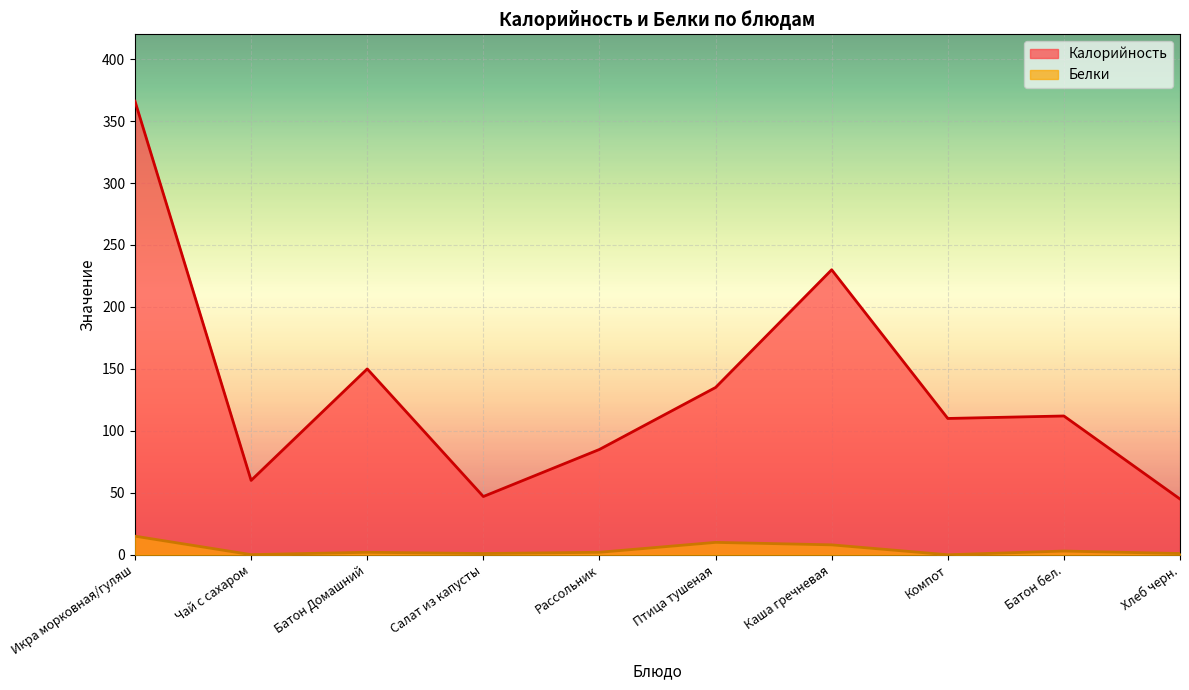

True or false: Белки and Калорийность intersect in this chart.

False